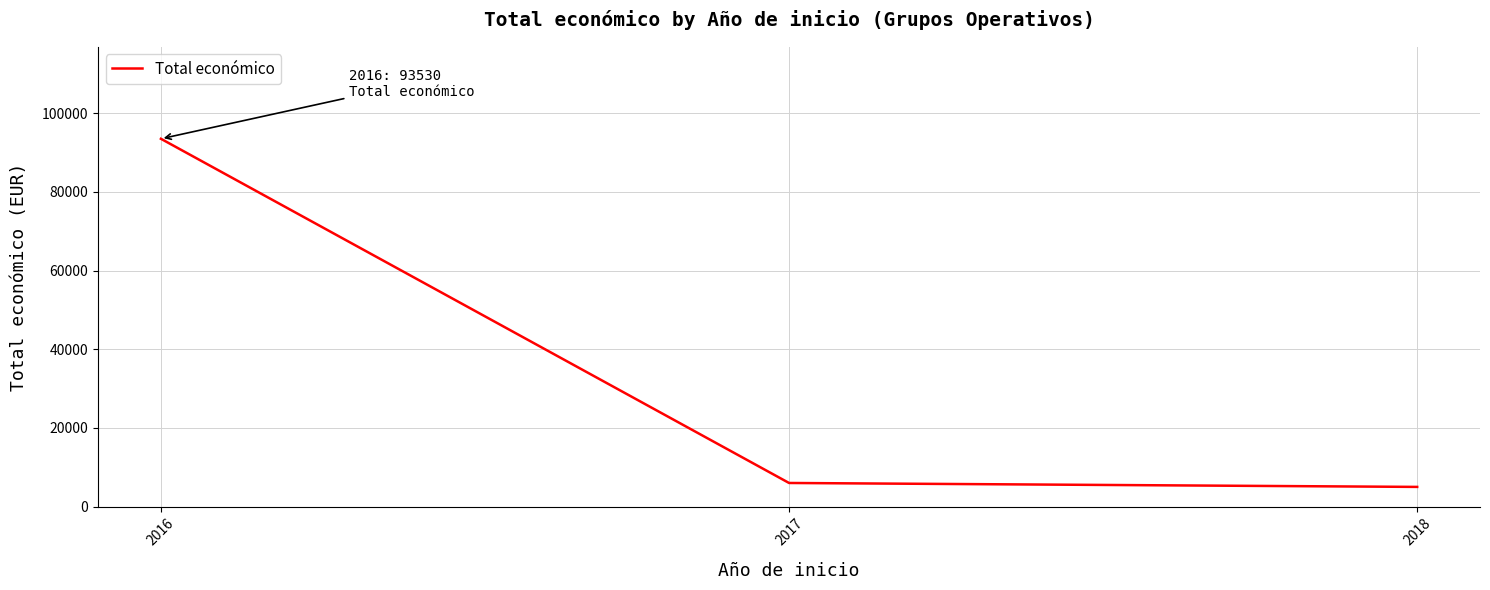

What is the greatest value displayed?

93530